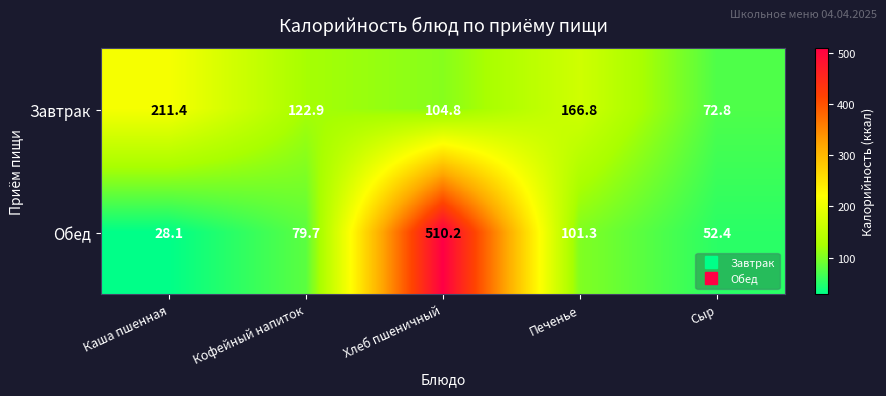

Which series has the largest total across all categories?

Обед